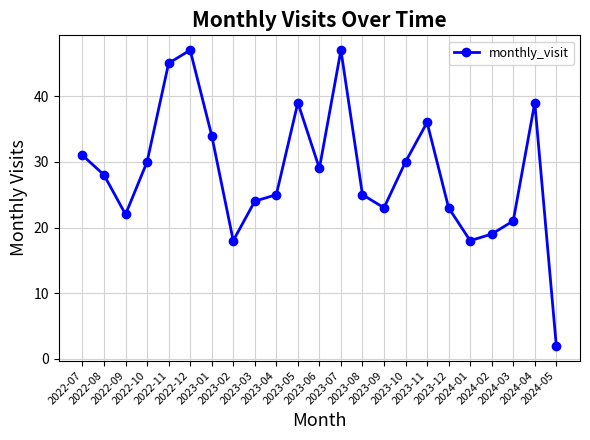

How many lines are shown in the chart?

1